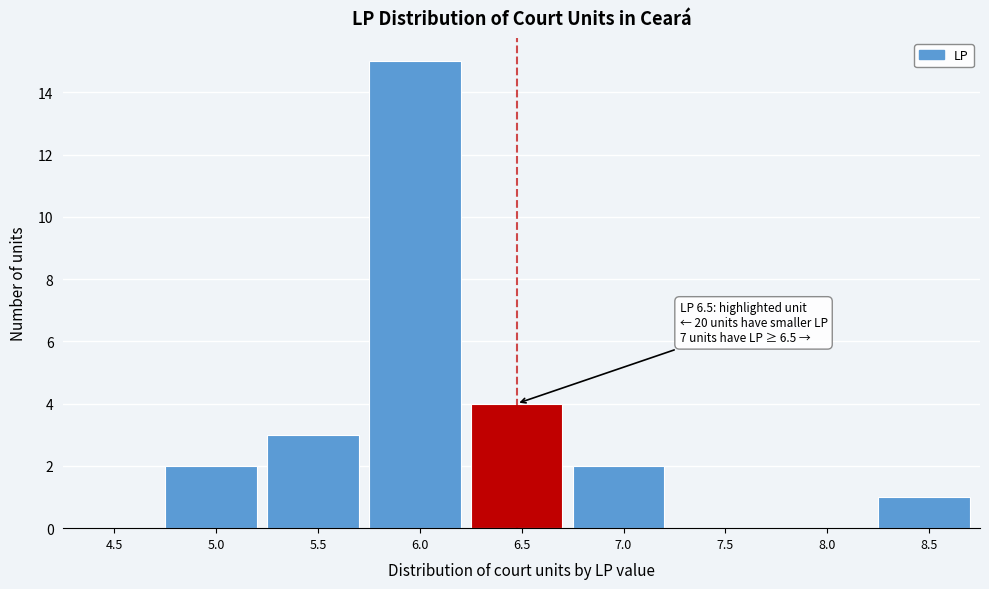

Reading left to right, transcribe all the data shown in this chart.

4.5=0	5.0=2	5.5=3	6.0=15	6.5=4	7.0=2	7.5=0	8.0=0	8.5=1